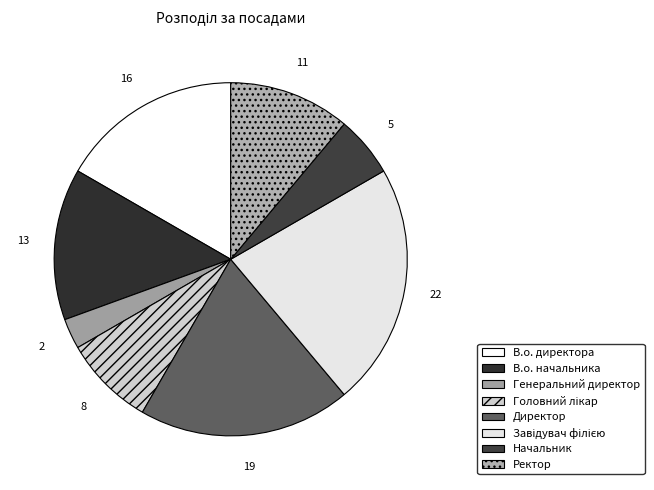

Which category has the biggest portion of the pie?

Завідувач філією